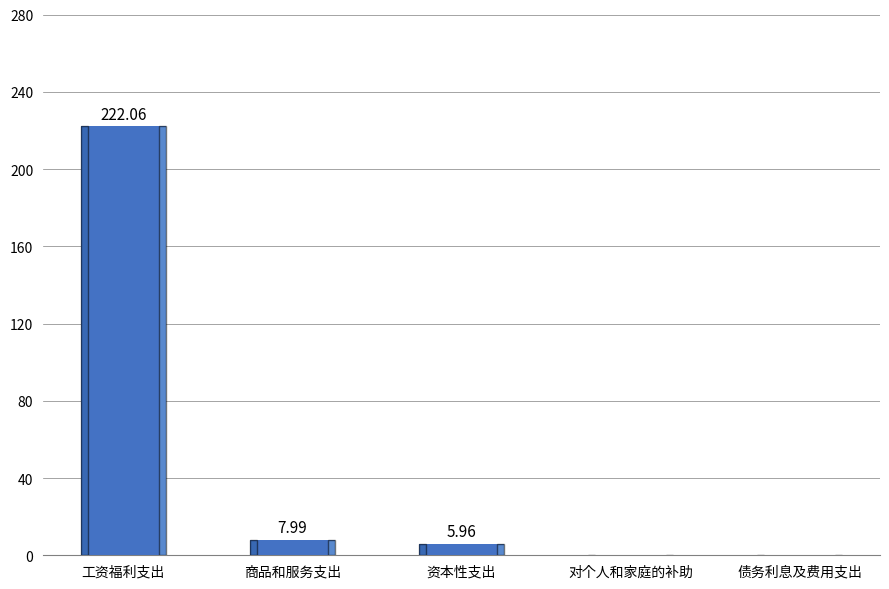

At which label is the value closest to 111?

商品和服务支出